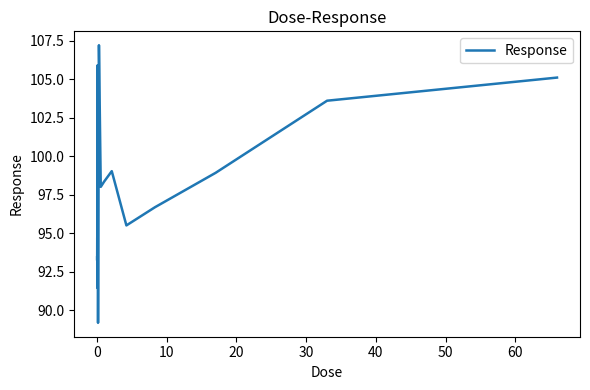

What is the difference between the maximum and minimum values?

18.0